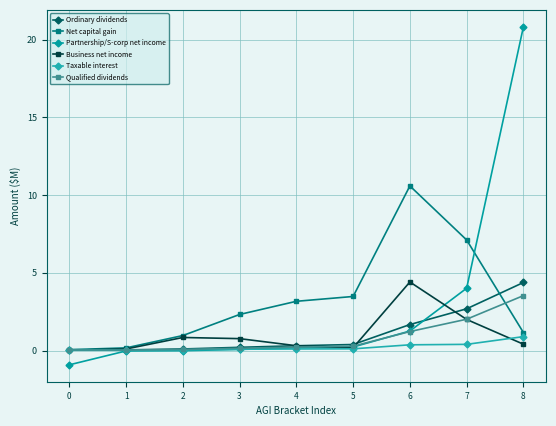

The Net capital gain series shows 4.6 at 5. True or false?

False